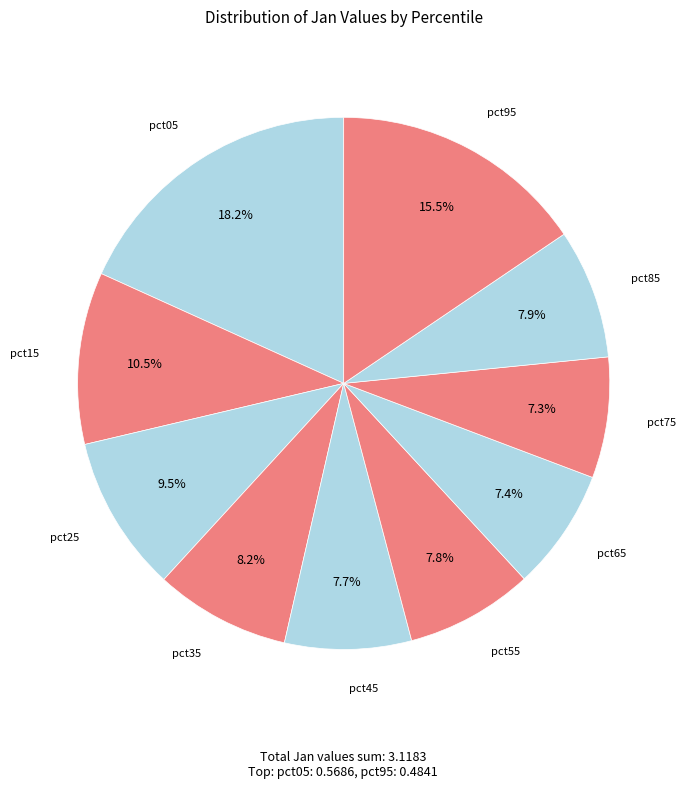

Count the number of slices in the pie.

10